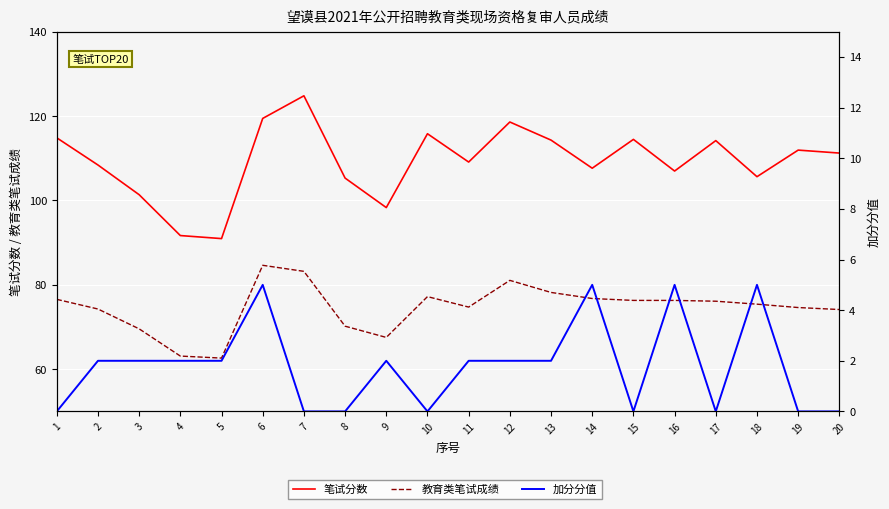

Count the 加分分值 values in the range 0 to 2.

16